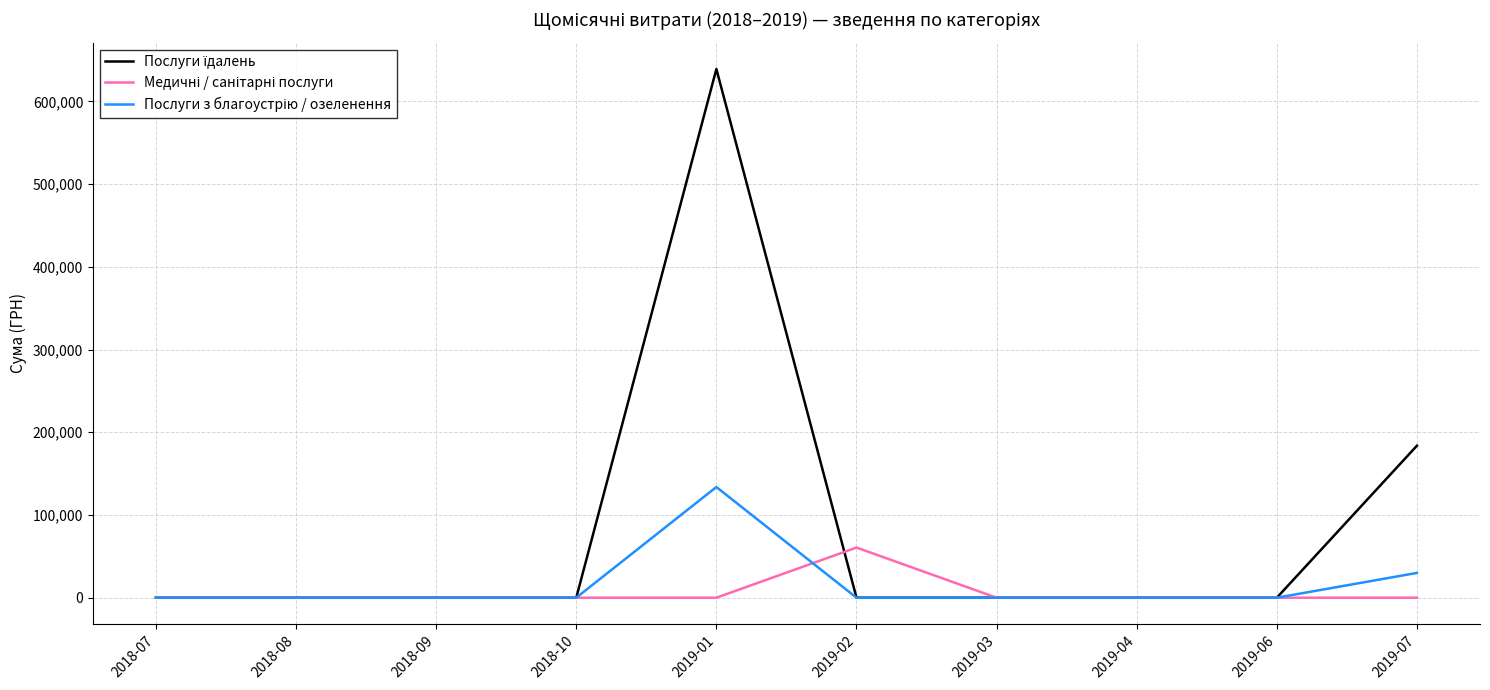

What is the difference between the highest and lowest values at 2019-02?

60630.8